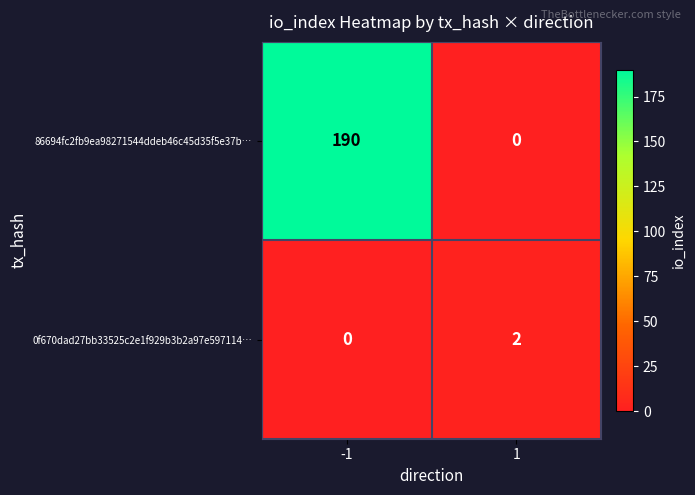

How many data points does each series have?

2